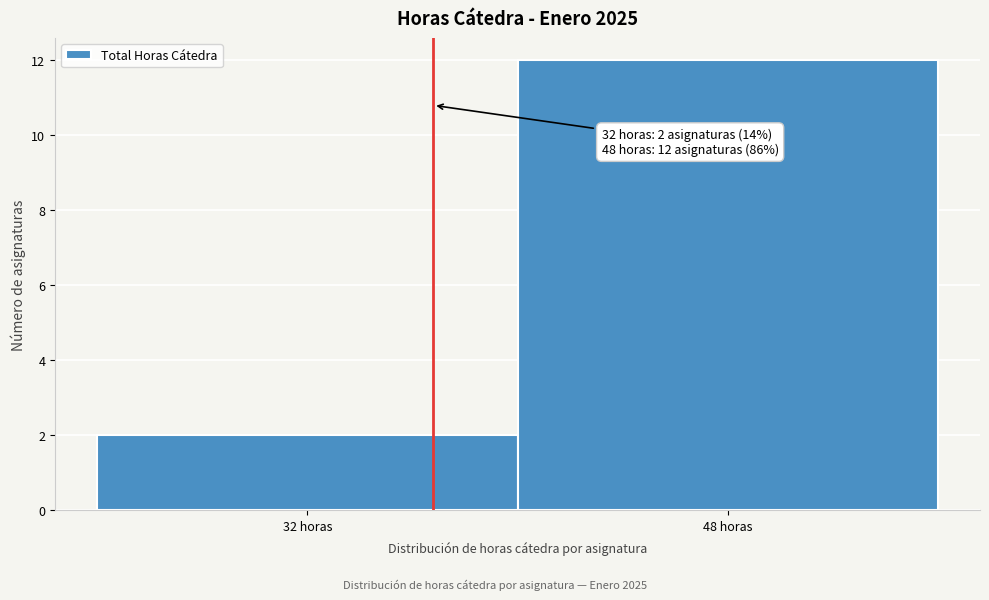

Reading left to right, what are all the values shown in this chart?

32 horas=2	48 horas=12